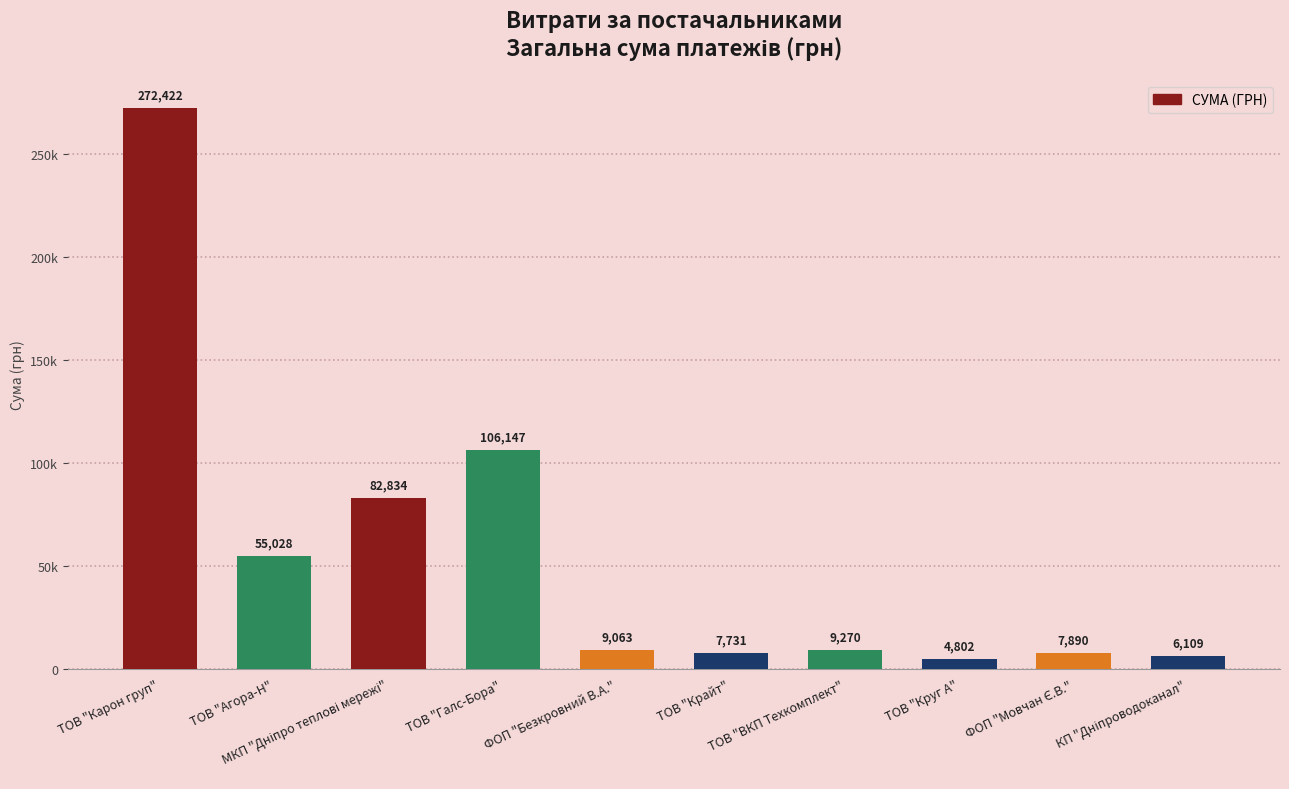

How many data points are less than 9270?

5